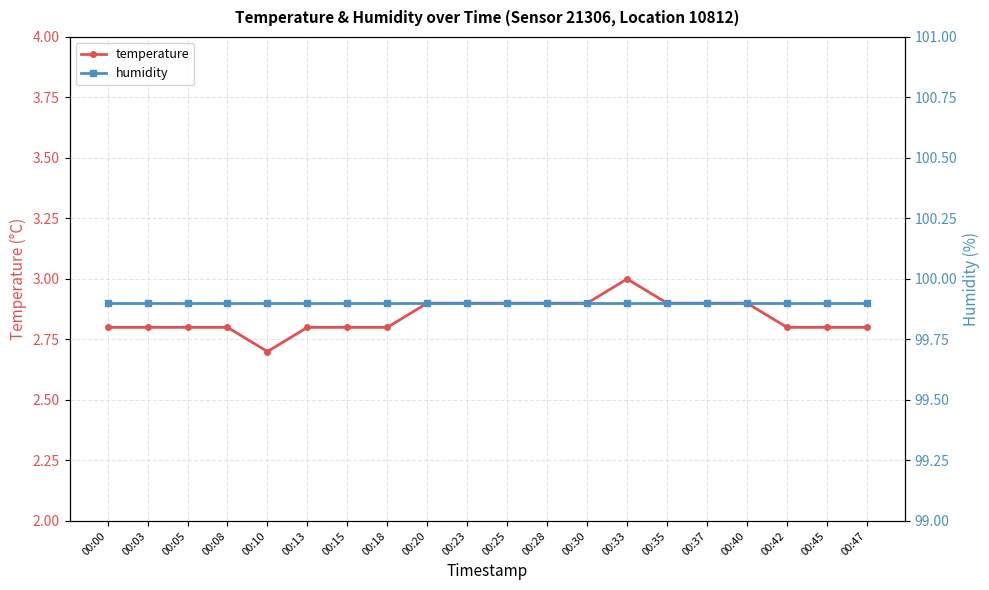

Read the humidity value at 00:35.

99.9